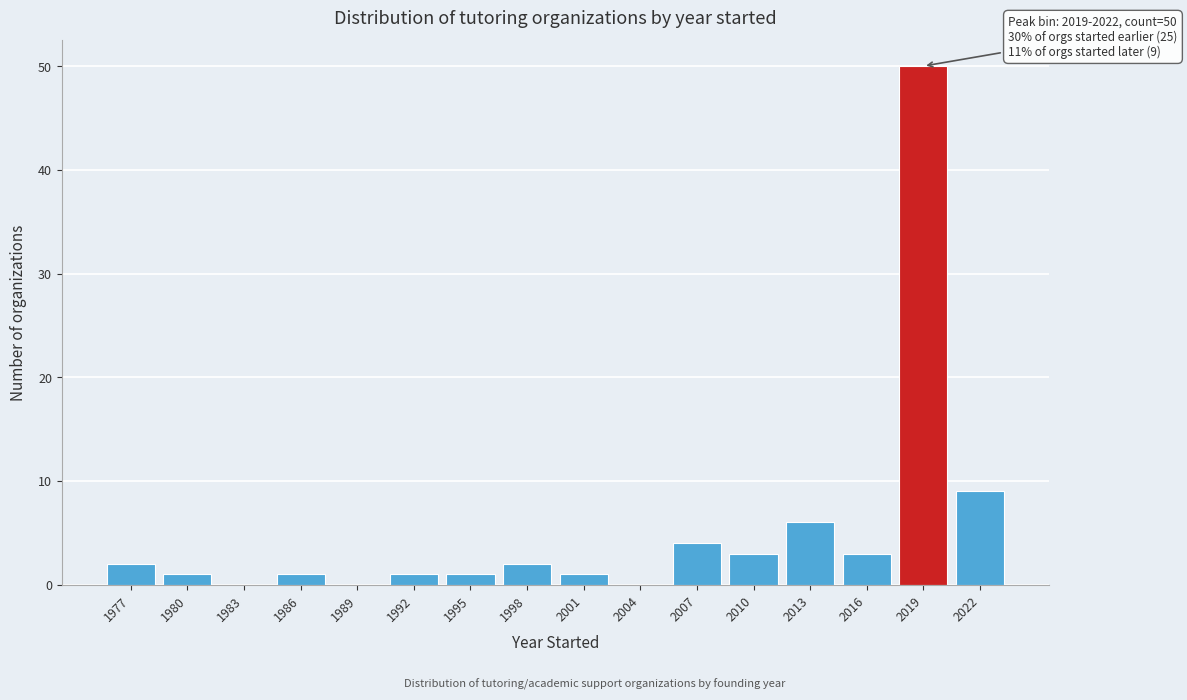

Reading right to left, extract all data points from this chart.

2022=9	2019=50	2016=3	2013=6	2010=3	2007=4	2004=0	2001=1	1998=2	1995=1	1992=1	1989=0	1986=1	1983=0	1980=1	1977=2